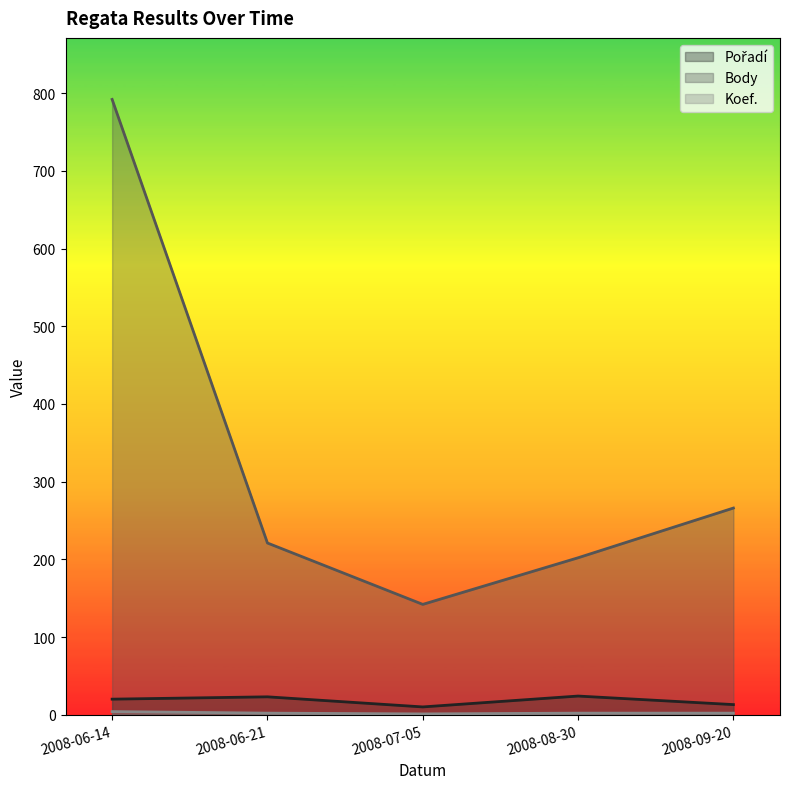

What is the value of the Koef. point at the 1st from the left?

4